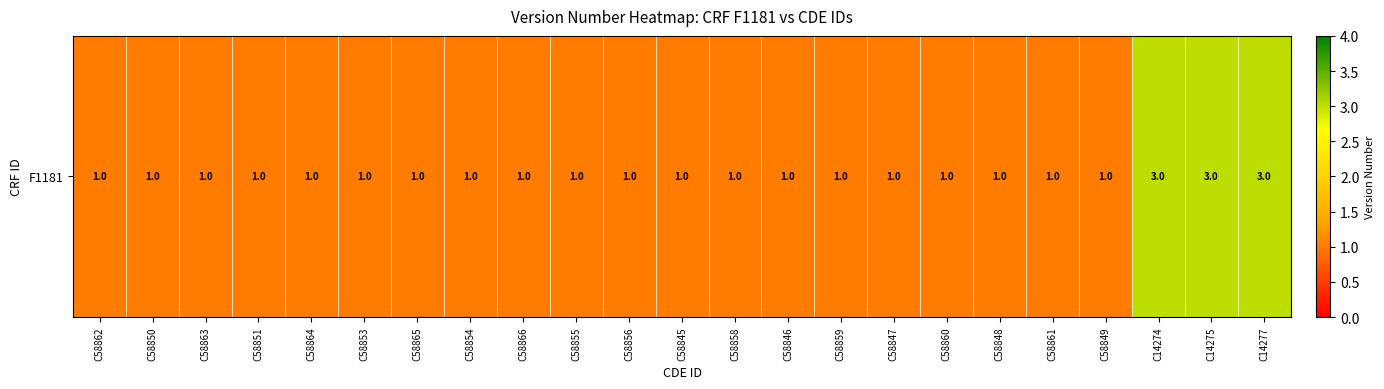

True or false: the data shows 2 at C58864.

False